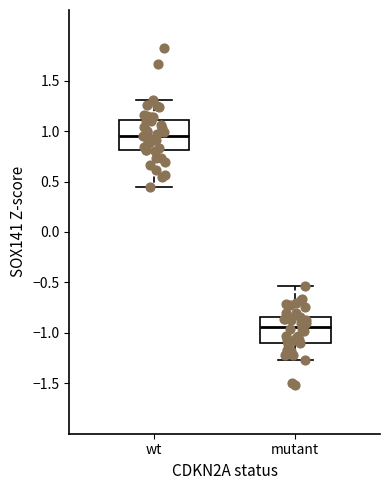

Reading left to right, transcribe this box plot: for each box, give where its median line is, the range the box spans, and where its two whiskers end, as read against the y-axis. The values are not printed on the chart, so give them approximately, as read against the axis.

wt: median 0.95, box 0.80 to 1.10, whiskers 0.45 to 1.30
mutant: median -0.95, box -1.10 to -0.85, whiskers -1.25 to -0.55